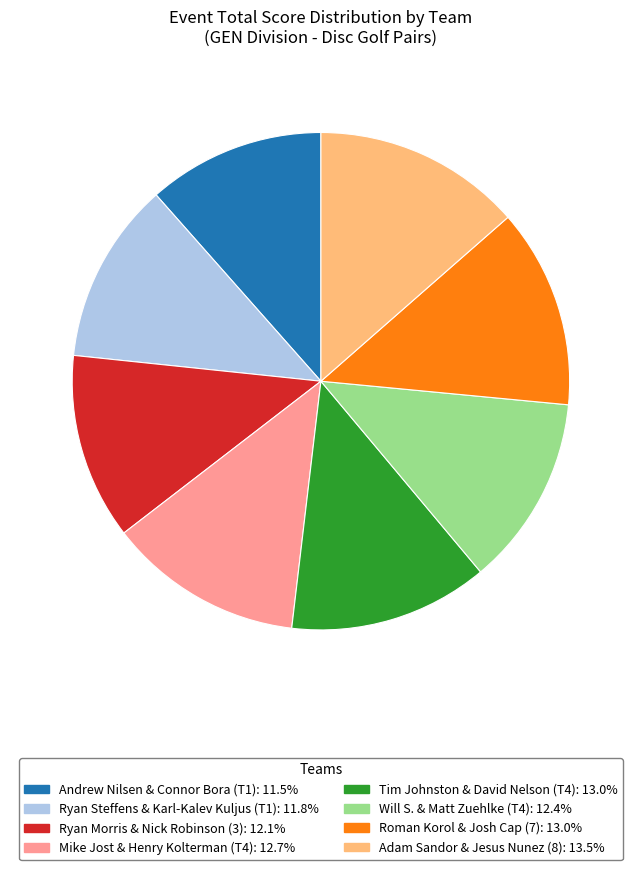

Is it true that Roman Korol & Josh Cap (7) is 13% of the pie?

True